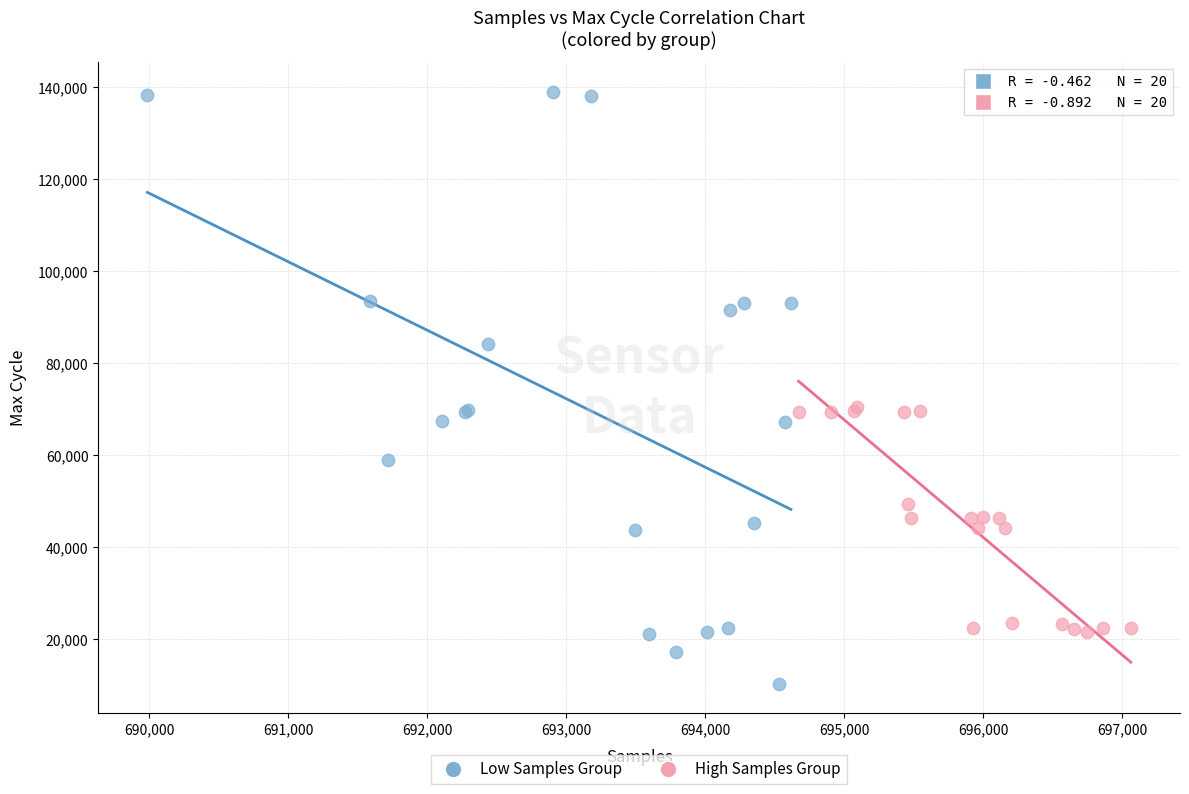

Which series has the largest Y range (max minus min)?

Low Samples Group